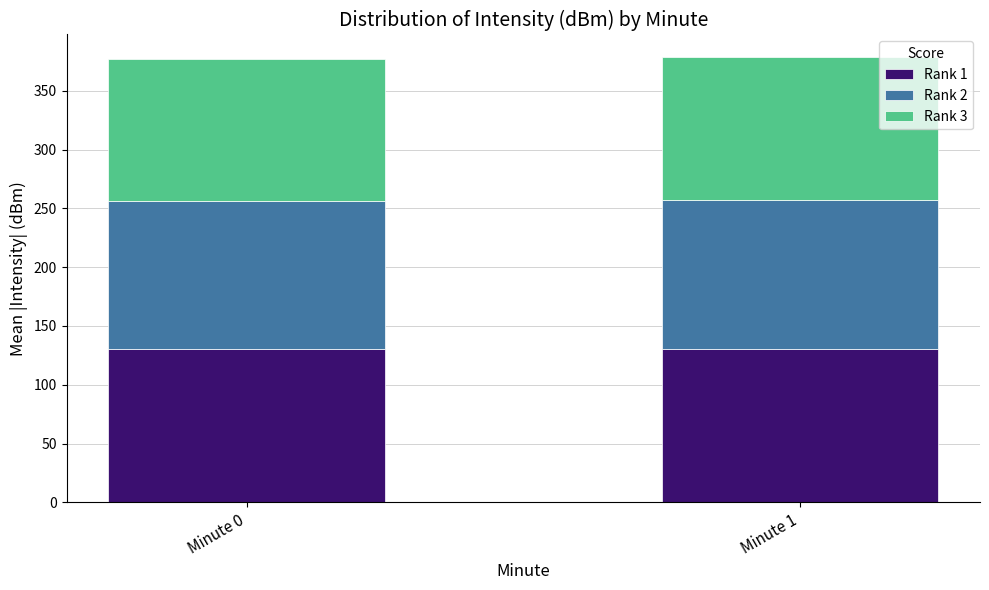

What is the difference between the maximum and minimum values in the Rank 1 series?

0.1